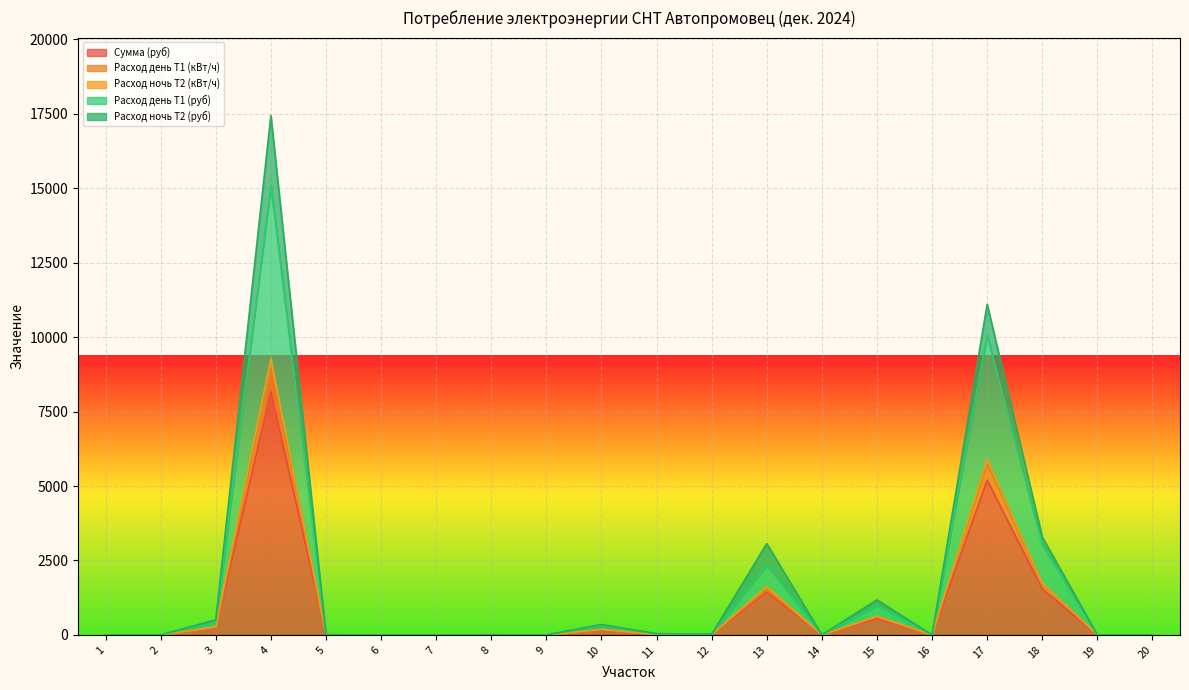

What is the highest value of the Сумма (руб) series?

8164.5